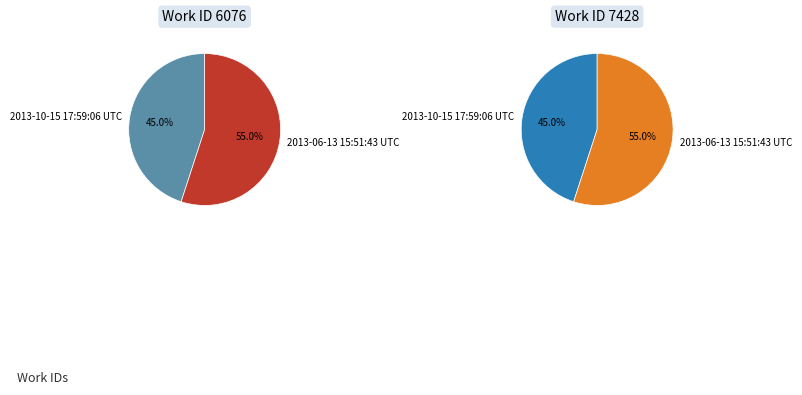

Is there any slice that represents more than half of the pie?

Yes